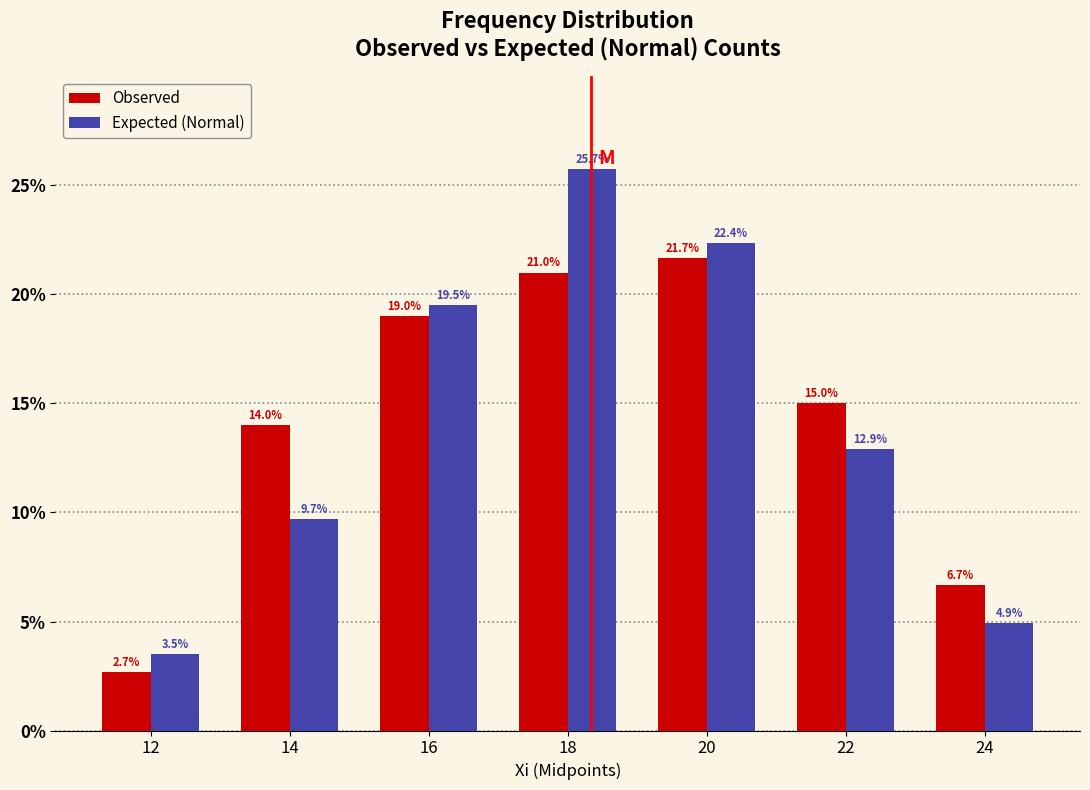

Reading left to right, extract all data points from this chart.

Observed: 2.7	14.0	19.0	21.0	21.7	15.0	6.7
Expected (Normal): 3.5	9.7	19.5	25.7	22.4	12.9	4.9